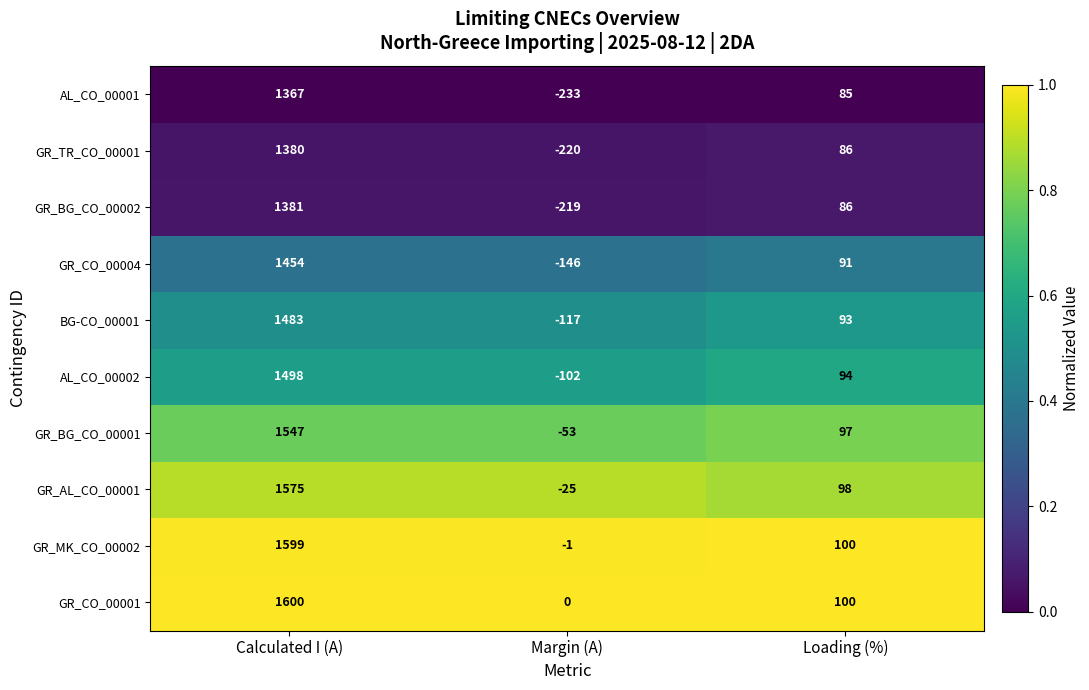

Which category has the highest value in the AL_CO_00001 series?

Calculated I (A)